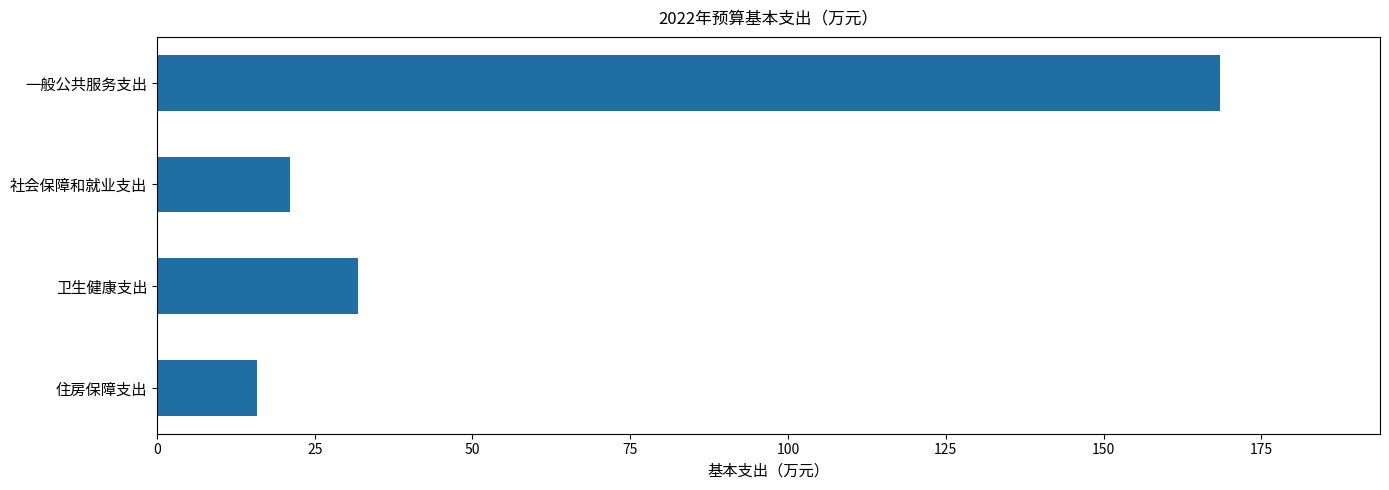

What is the average value?

59.3